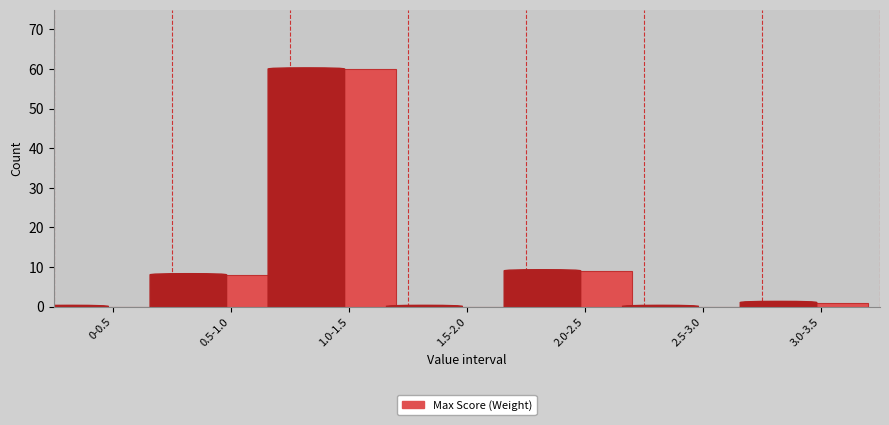

What is the sum of all values?

78